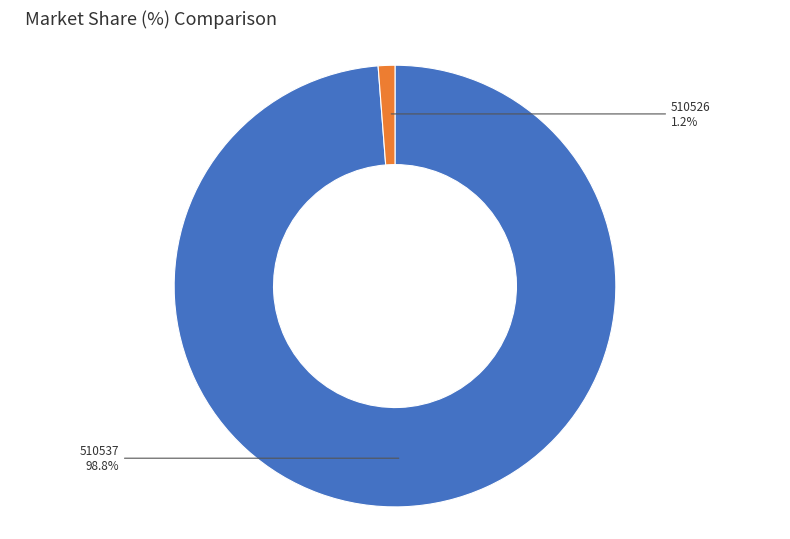

The 510537 slice represents 99% of the pie. True or false?

True